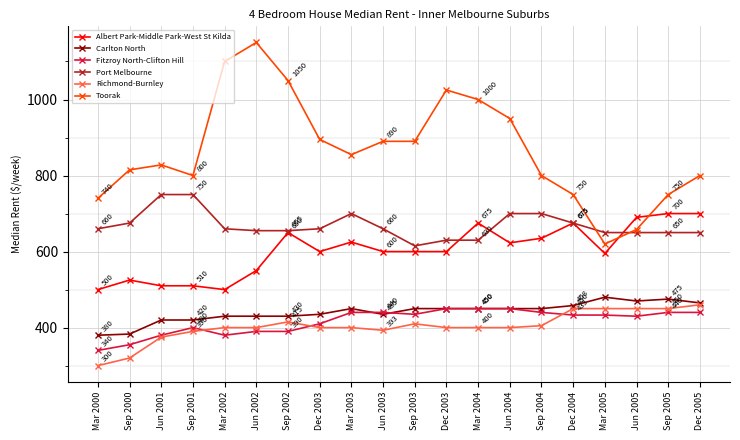

Does the chart have visible grid lines?

Yes